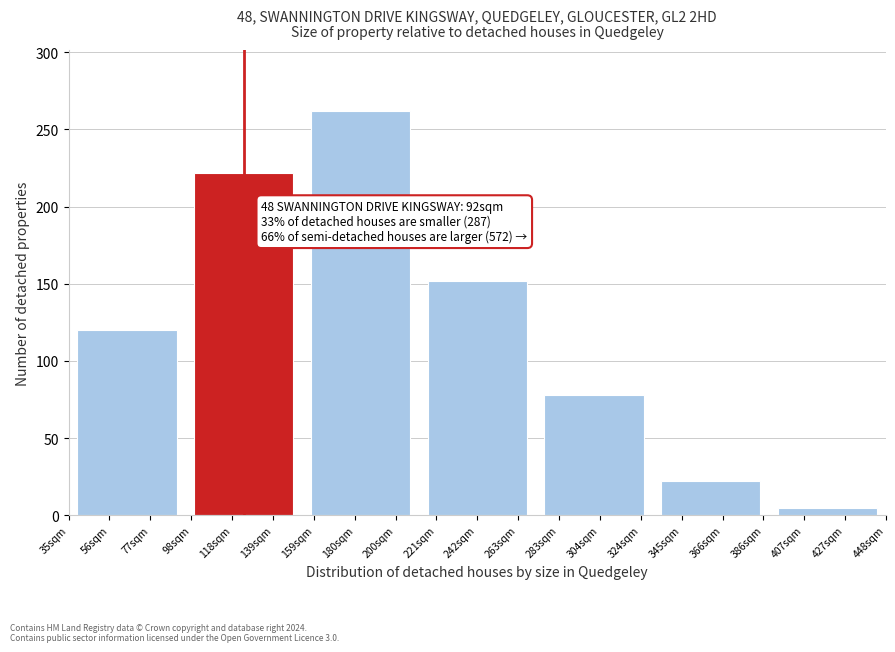

Reading left to right, what are all the values shown in this chart?

56sqm=120	118sqm=222	180sqm=262	242sqm=152	304sqm=78	366sqm=22	427sqm=5